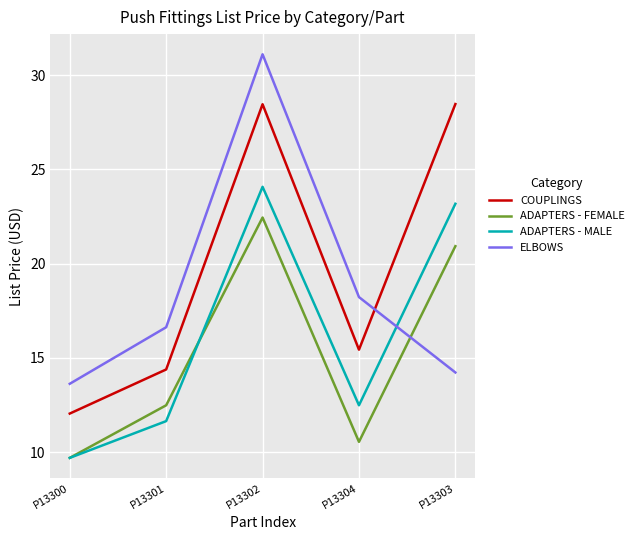

How many interior local peaks does the COUPLINGS series have?

1